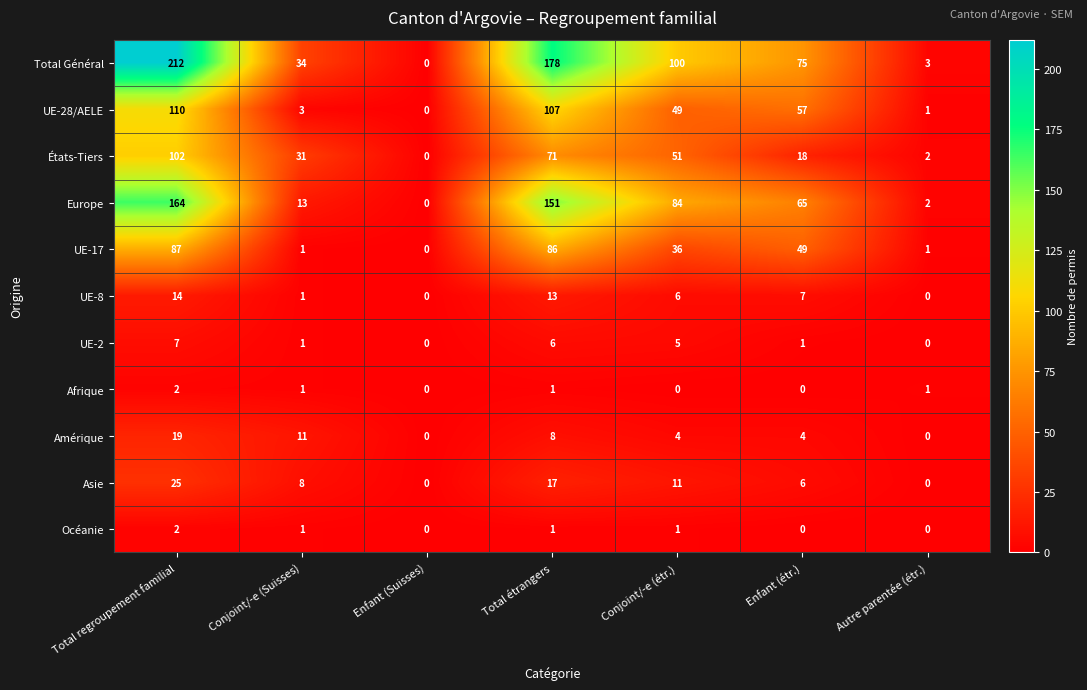

What is the spread (max minus min) of values at Total étrangers?

177